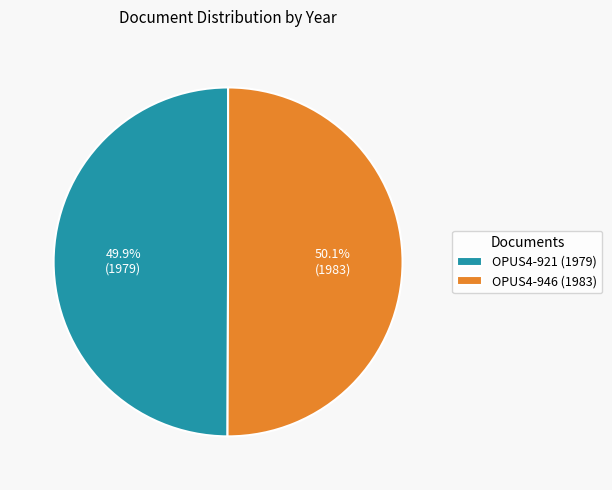

How many slices are in this pie chart?

2